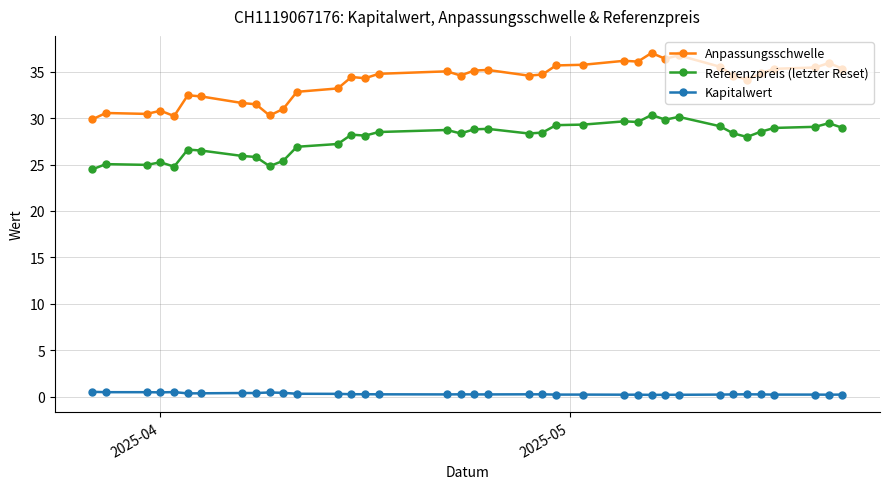

Which series has the largest range (max minus min)?

Anpassungsschwelle